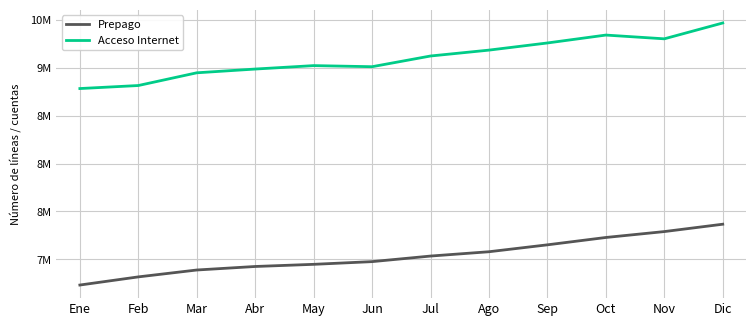

What are all the series names shown in the legend?

Prepago, Acceso Internet